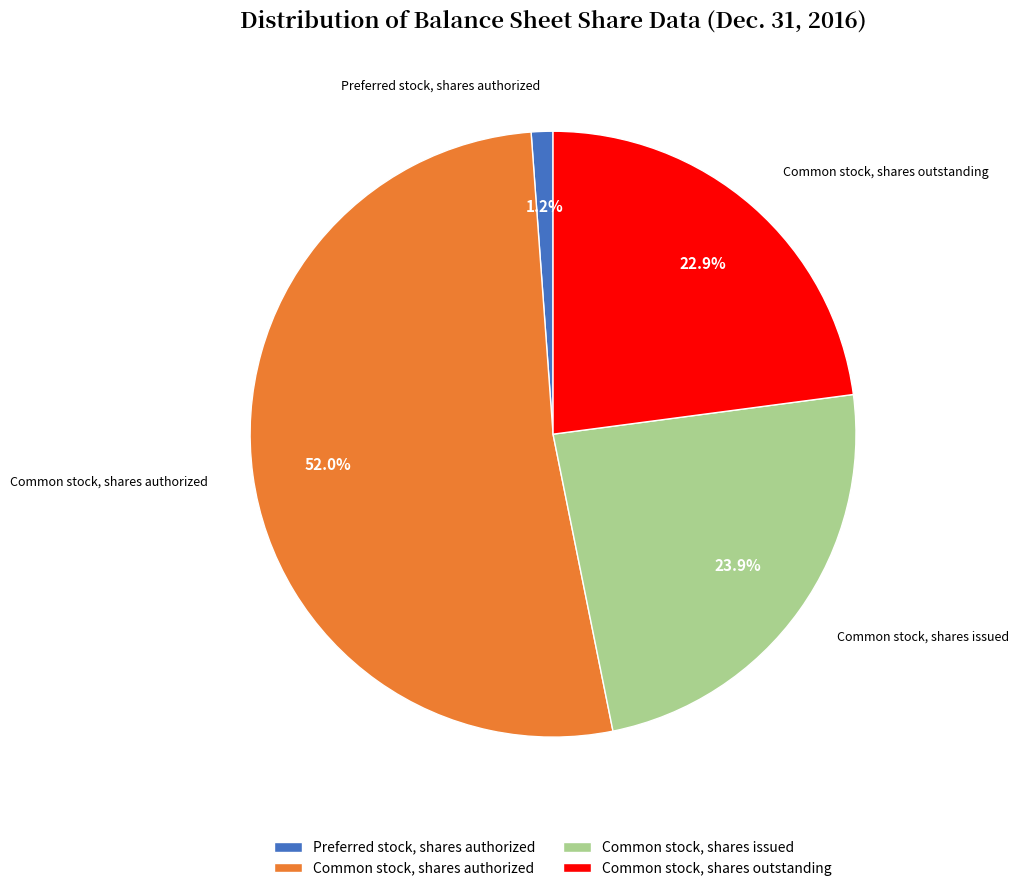

Is Common stock, shares authorized the majority of the pie?

Yes